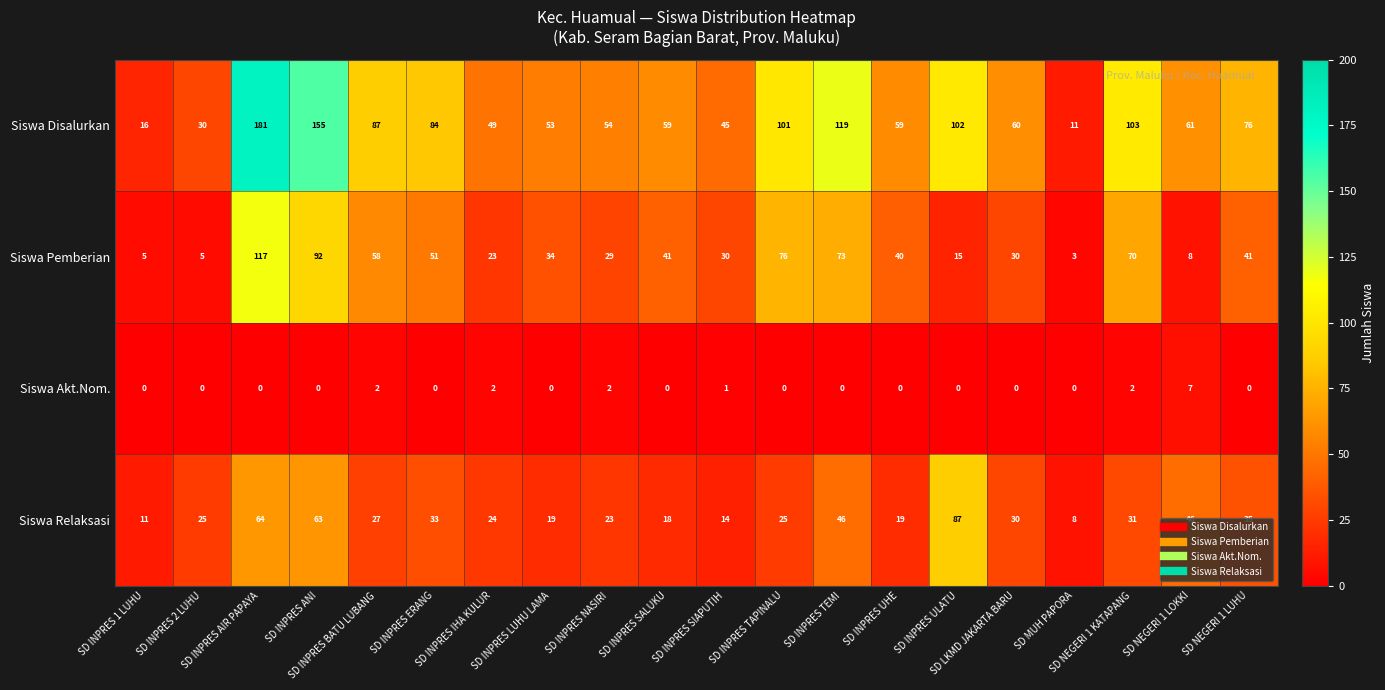

At which category is the sum across all series the highest?

SD INPRES AIR PAPAYA